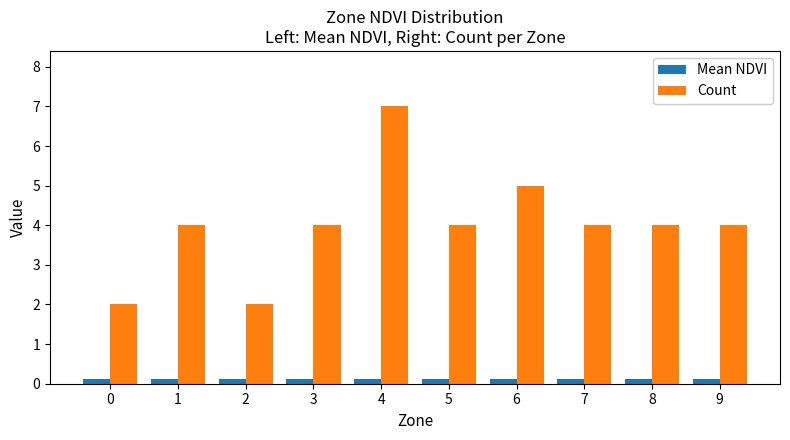

List the series in order of their overall mean, lowest first.

Mean NDVI, Count